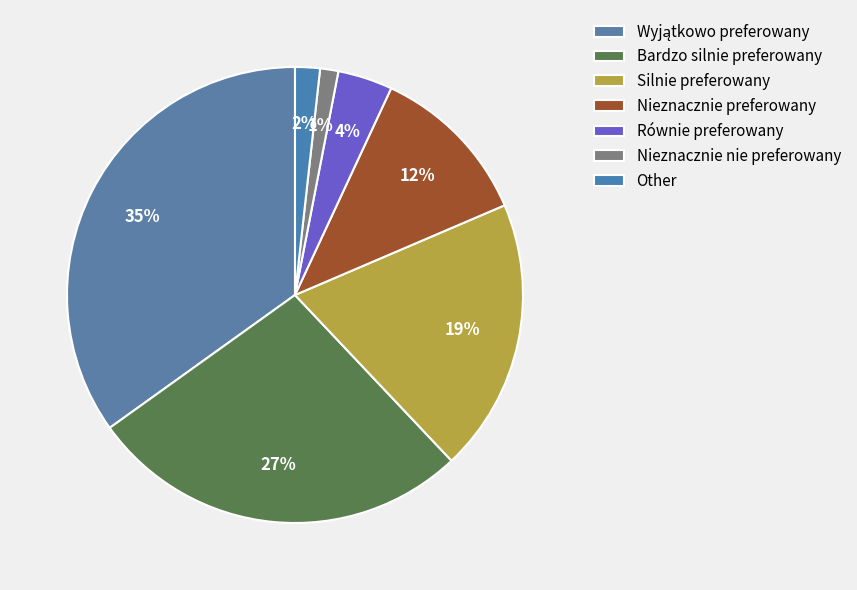

The Nieznacznie nie preferowany slice represents 11% of the pie. True or false?

False